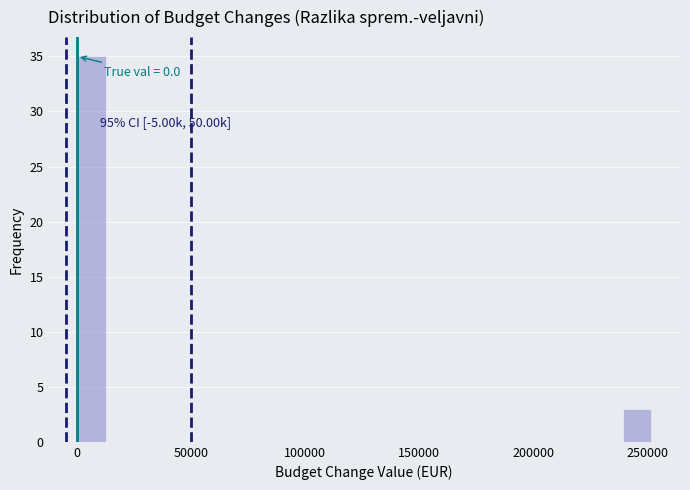

Read against the x-axis, roughly where is the centre of the tallest bar?

5000